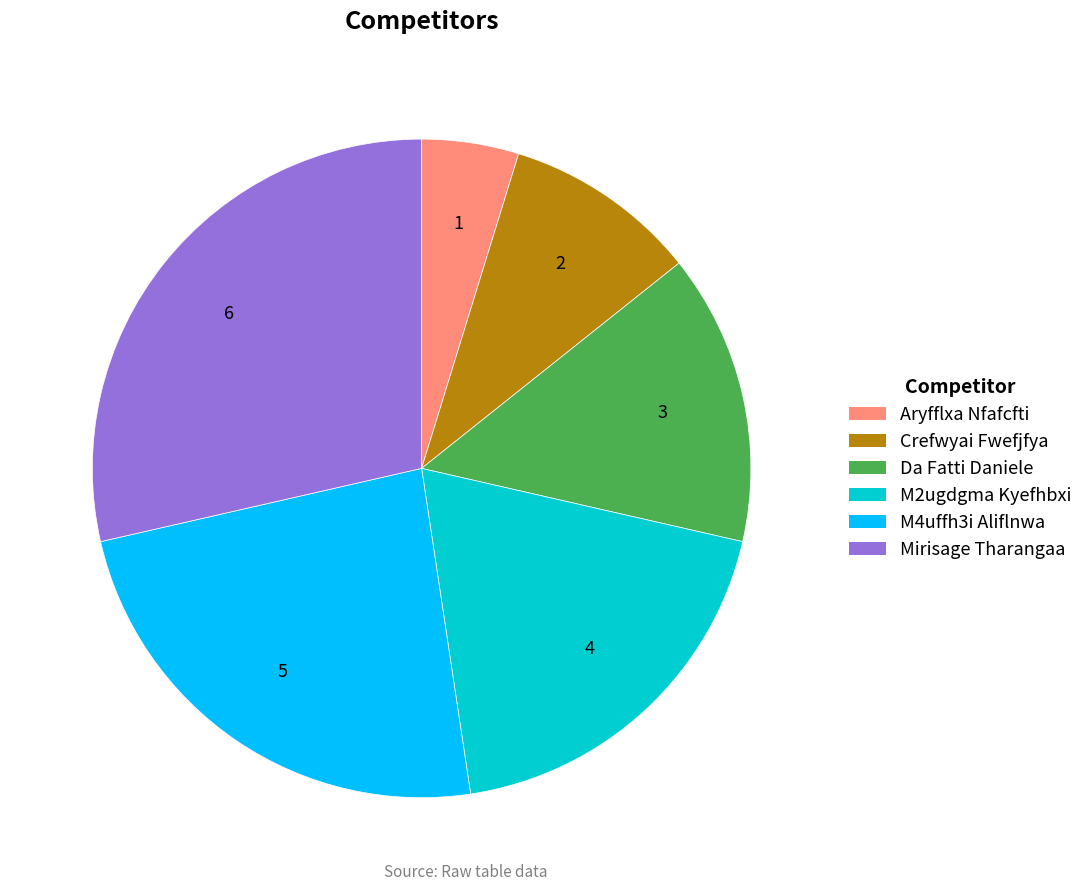

How many segments does this pie chart have?

6